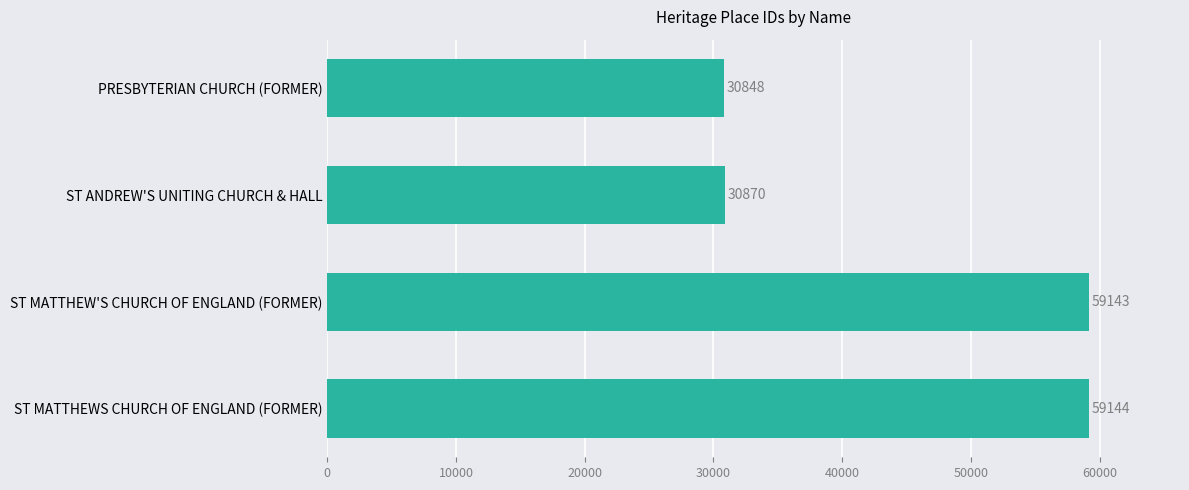

What is the greatest value displayed?

59144